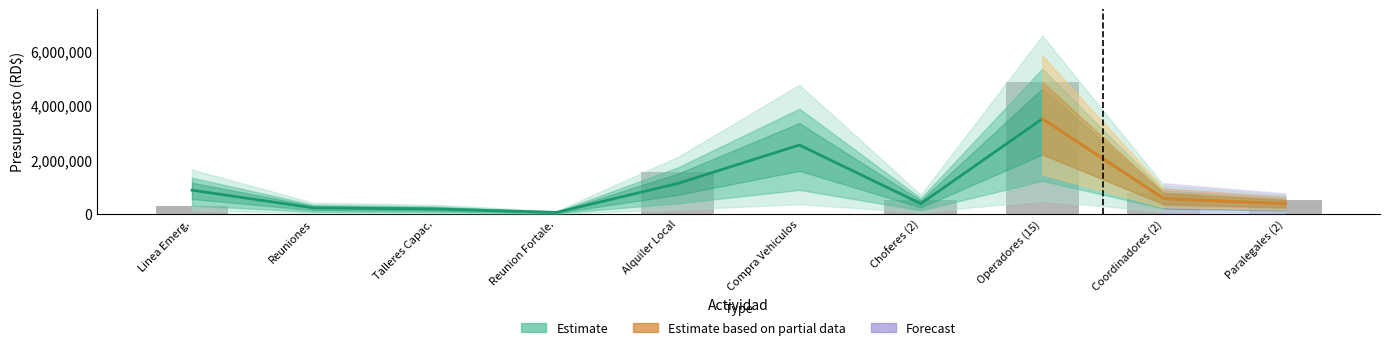

The chart shows a value of 194077 at Choferes (2). True or false?

False